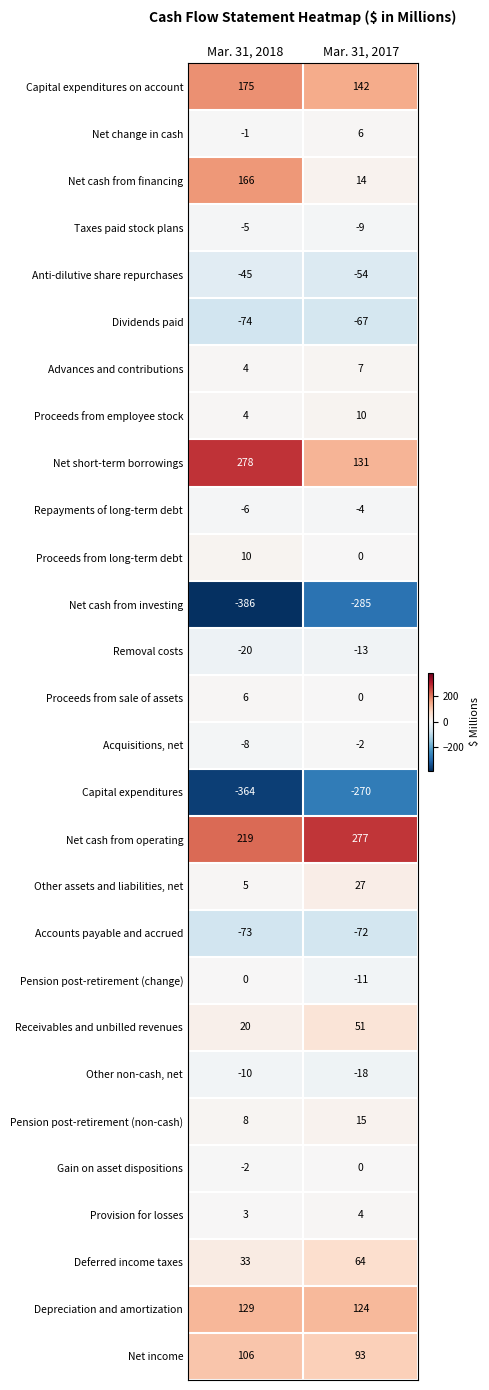

Which label corresponds to the largest value in the chart?

Mar. 31, 2018